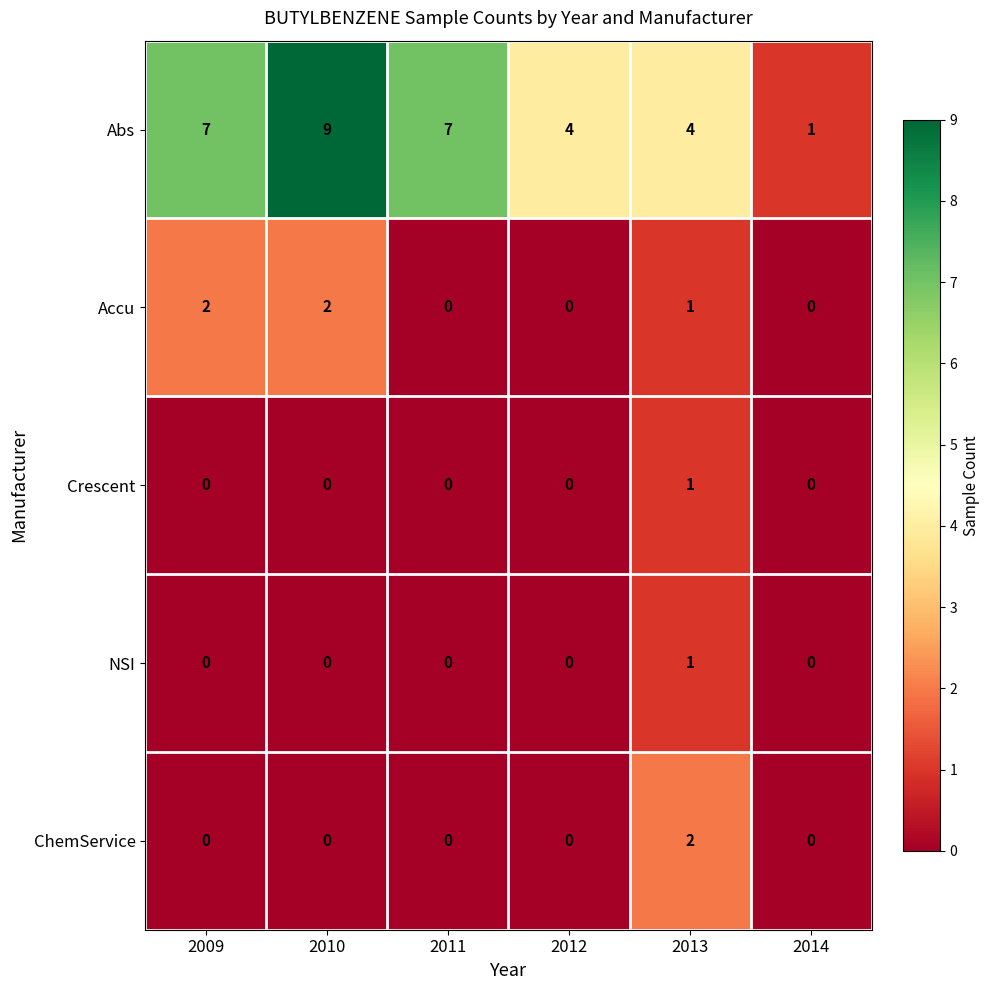

What is the spread (max minus min) of values at 2010?

9